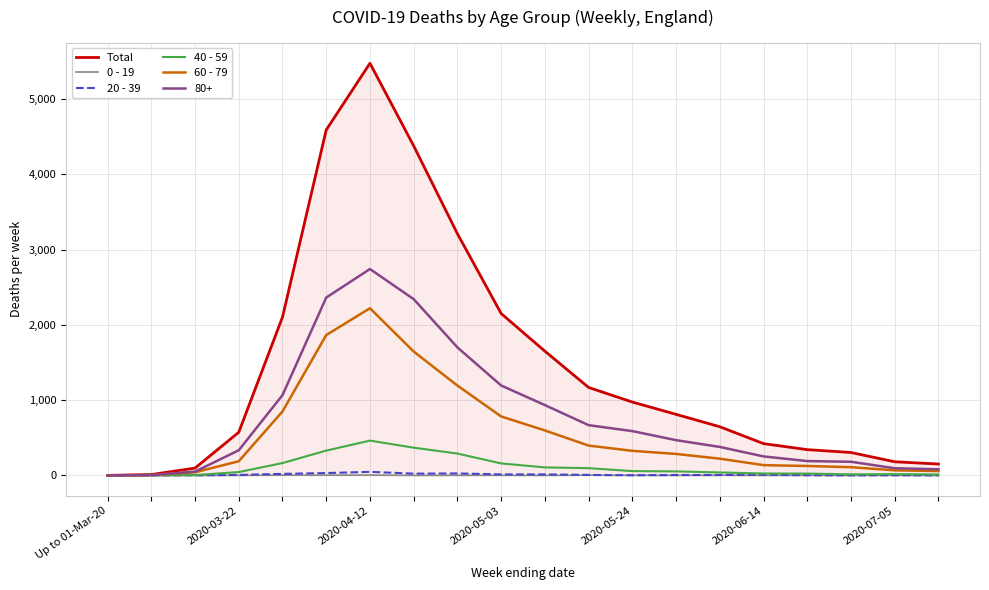

At how many categories does at least one series exceed 3068?

4